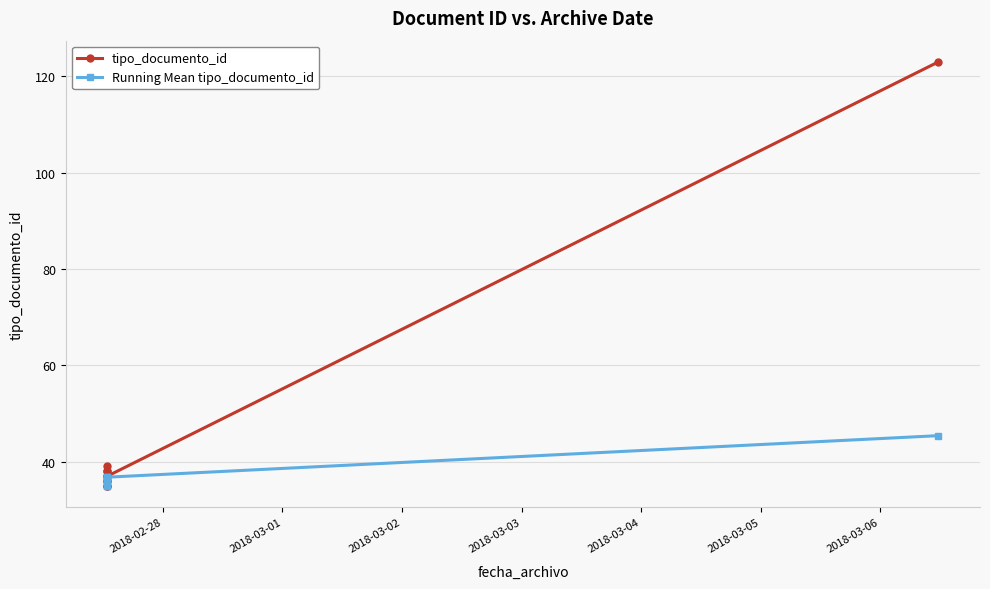

What is the value of the Running Mean tipo_documento_id point at the 1st from the left?

35.0